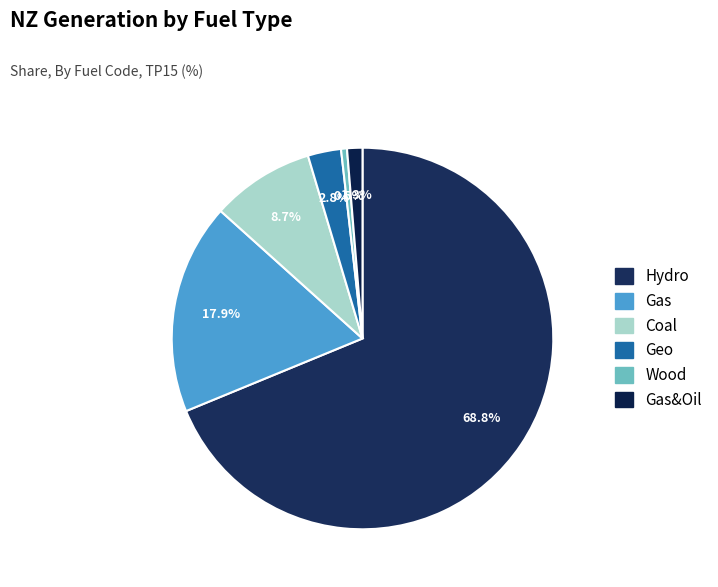

How many segments does this pie chart have?

6